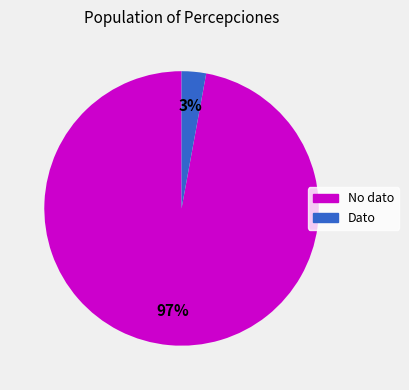

To the nearest percent, what percentage of the pie is Dato?

3%